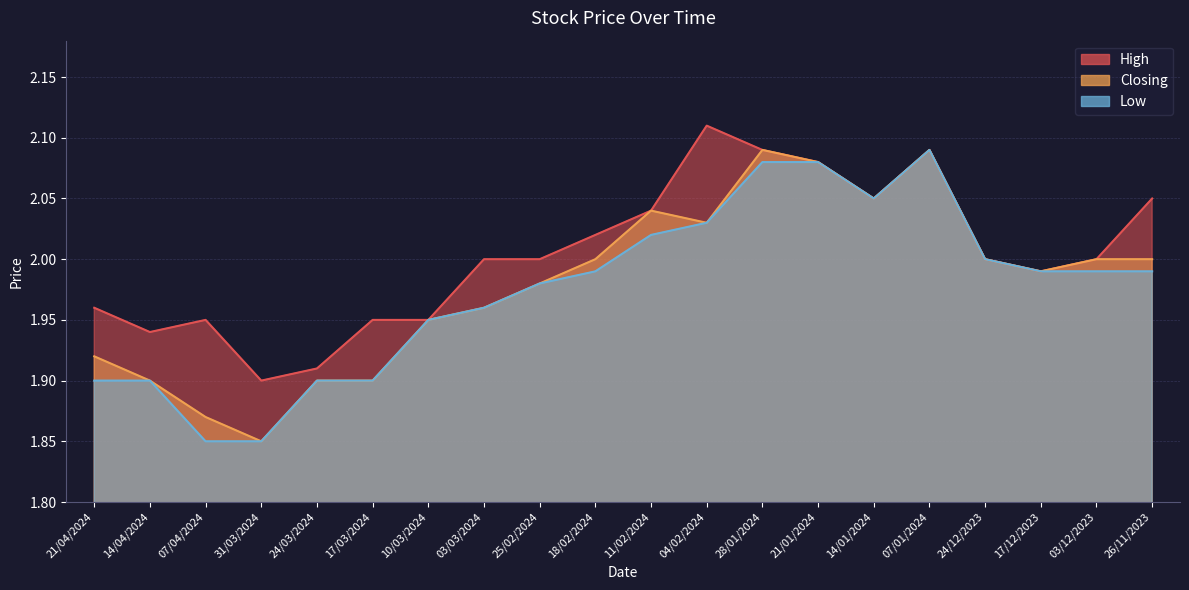

At which label does High reach its minimum?

31/03/2024